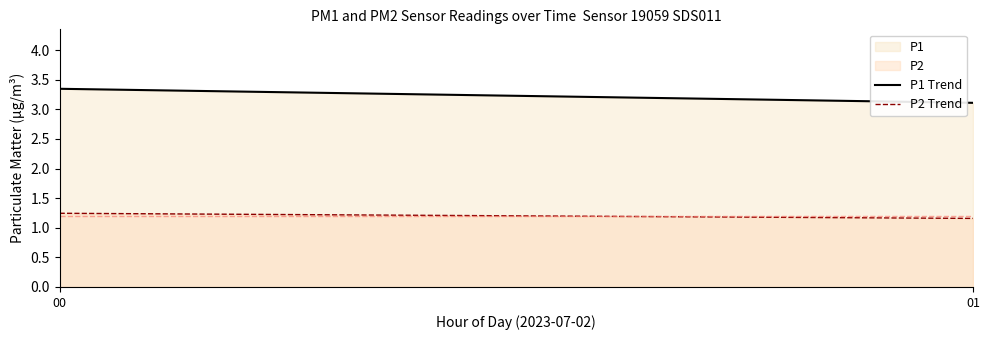

List the series in order of their overall mean, lowest first.

P2, P1